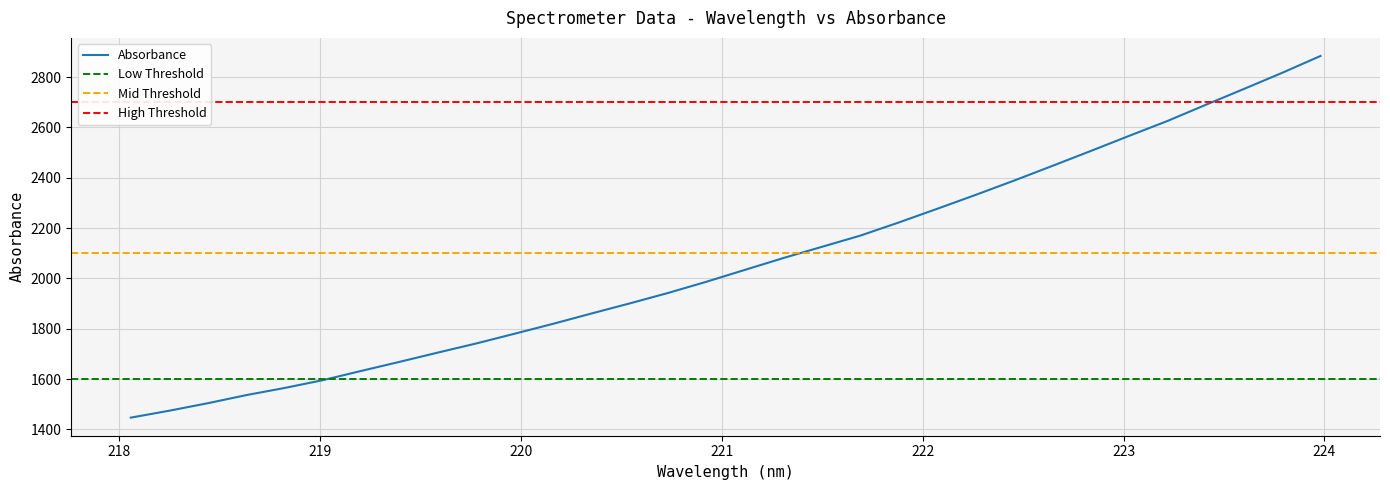

Reading left to right, what are all the values shown in this chart?

1446.8	1474.3	1503.9	1536.1	1564.6	1595.7	1632.4	1668.6	1705.5	1741.8	1780.5	1819.8	1860.8	1901.0	1942.6	1987.2	2034.3	2081.2	2125.5	2170.0	2222.1	2276.4	2331.5	2388.2	2446.7	2505.8	2565.9	2625.1	2689.4	2752.6	2816.9	2883.8